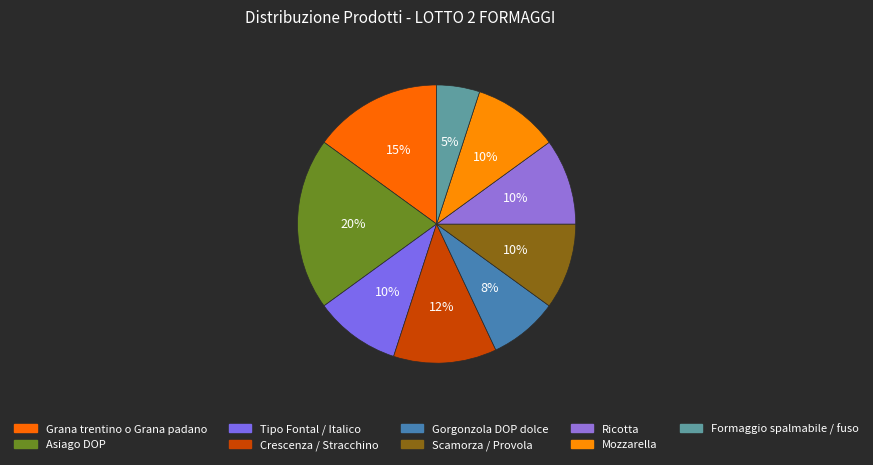

Count the number of slices in the pie.

9